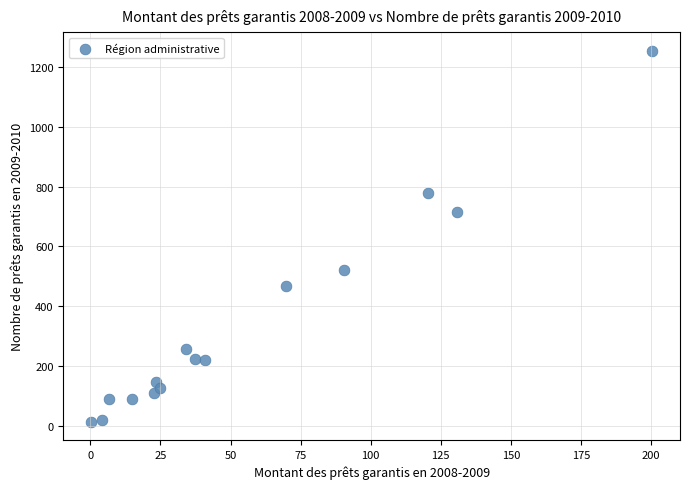

What is the range of Y values (max minus min)?

1243